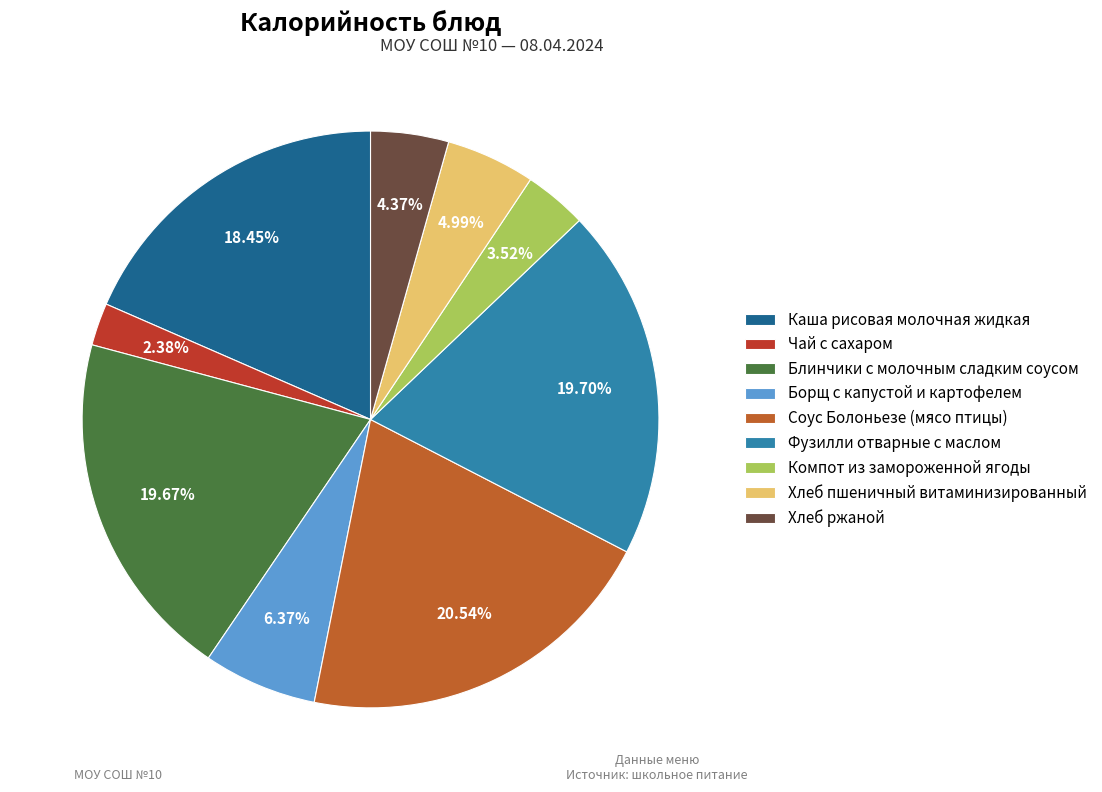

To the nearest percent, what is the average slice percentage?

11%